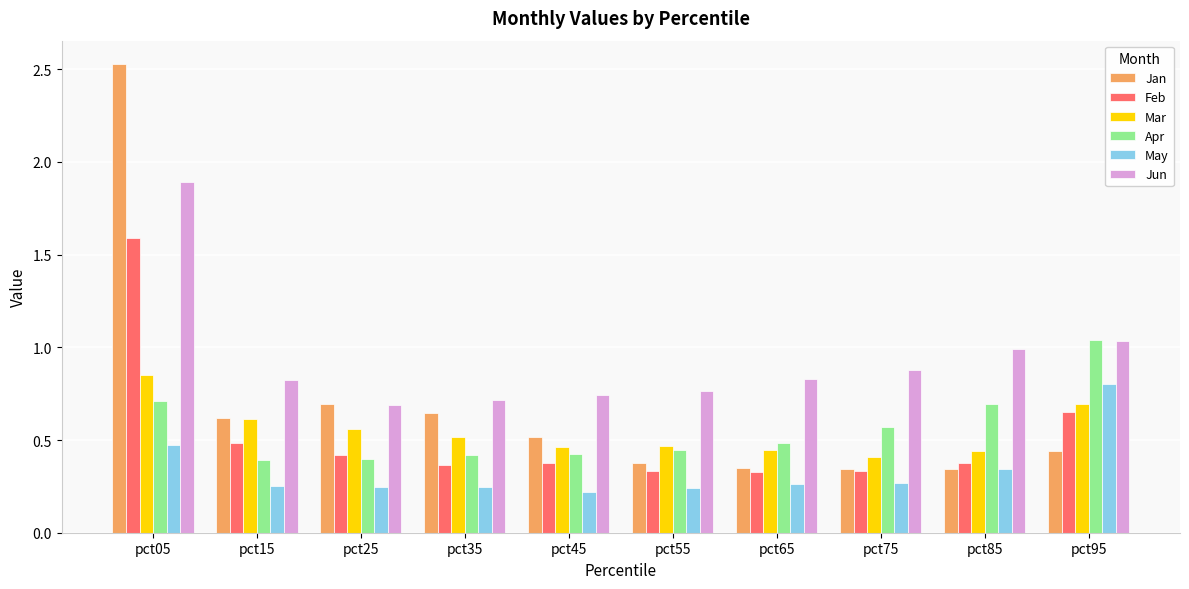

What is the total value across all series at pct35?

2.9